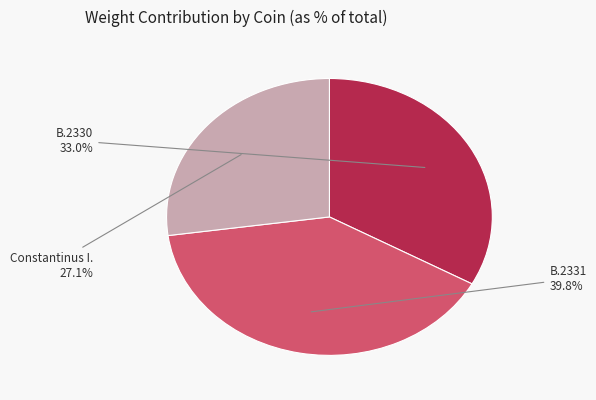

What portion of the pie excludes Constantinus I.?

72.9%